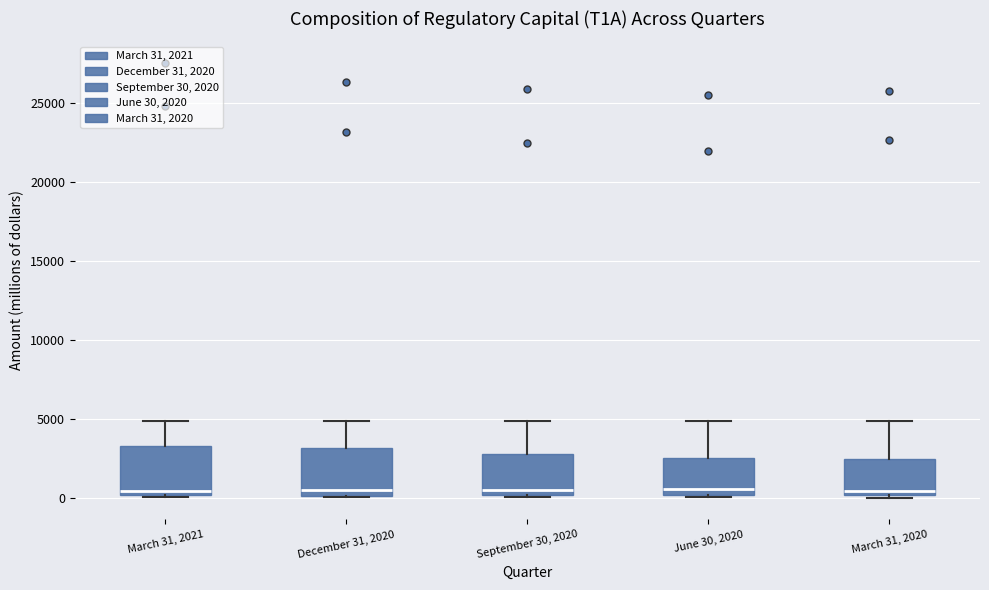

Where does the median line of the box for March 31, 2021 sit on the y-axis? The values are not printed on the chart, so give them approximately, as read against the axis.

500